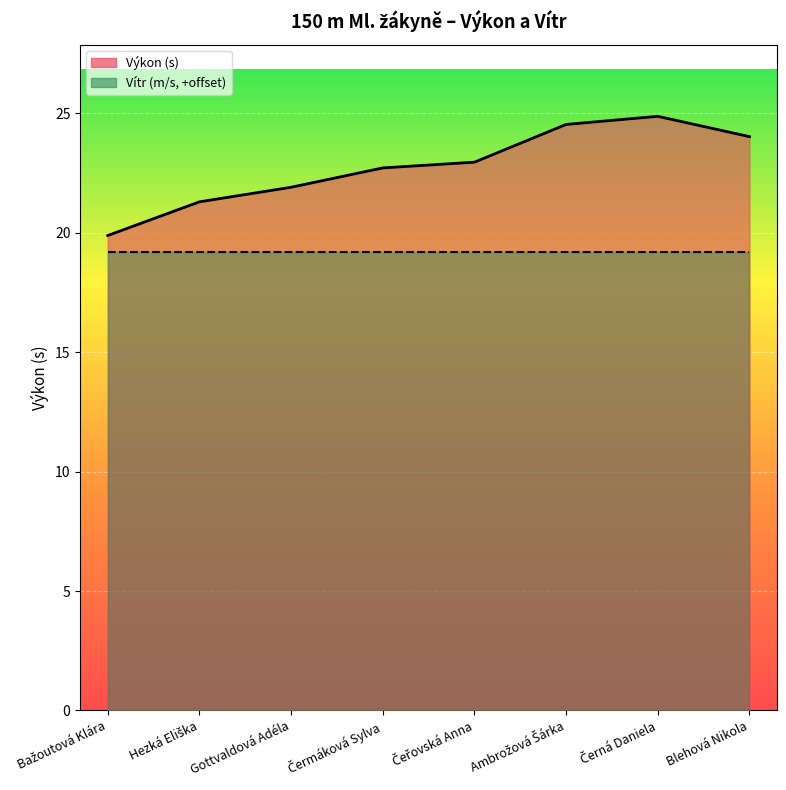

What is the greatest value displayed?

24.9